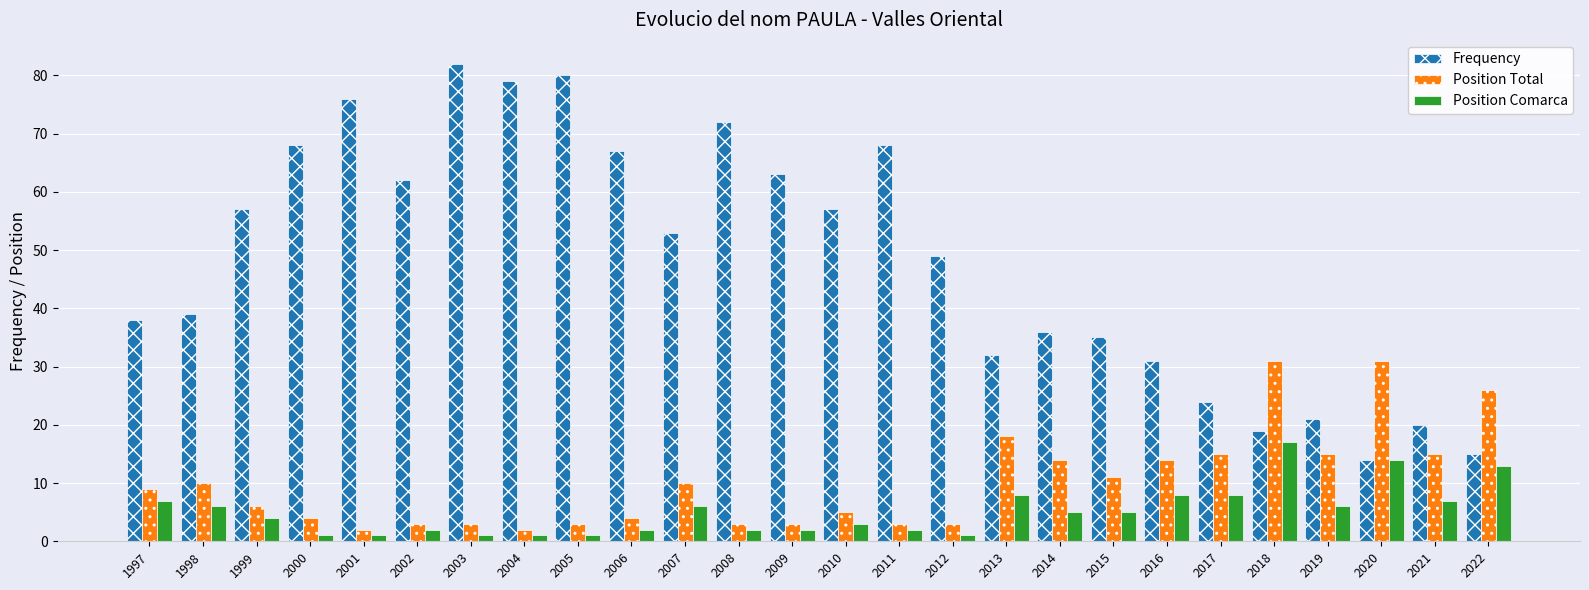

What is the minimum value for Position Total?

2